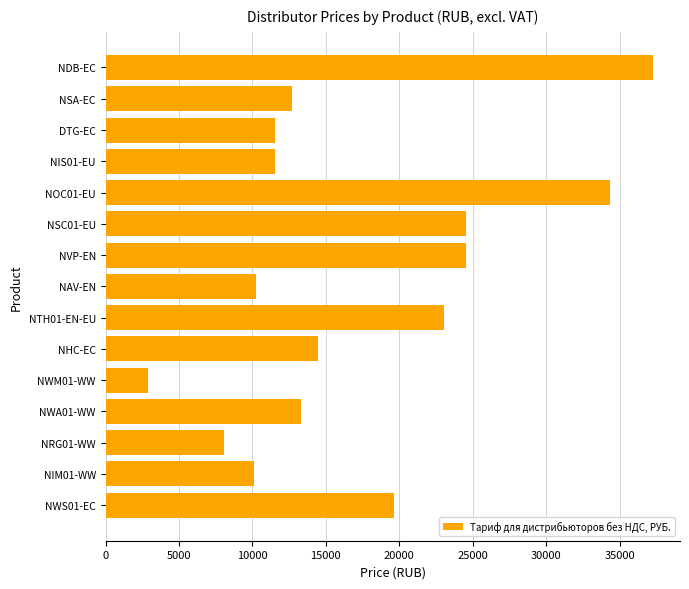

Between NRG01-WW and NOC01-EU, which is larger?

NOC01-EU